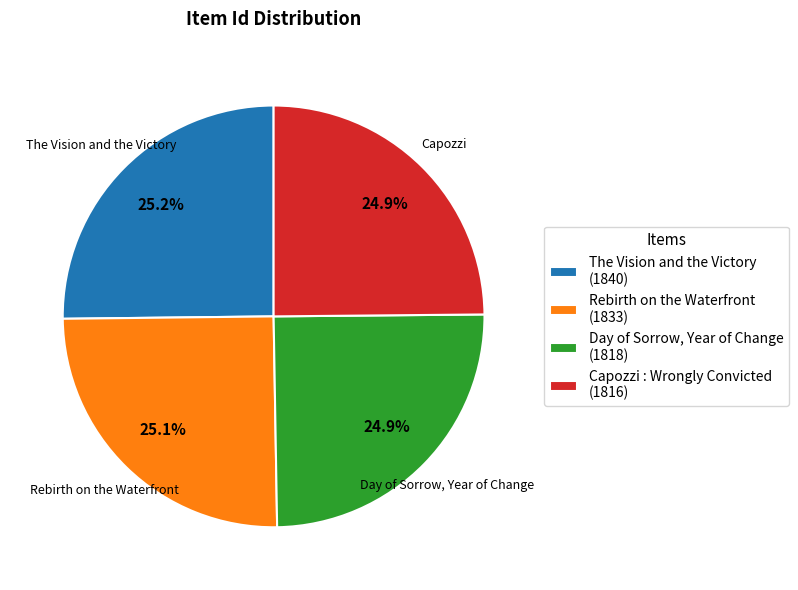

To the nearest percent, what is the average slice percentage?

25%